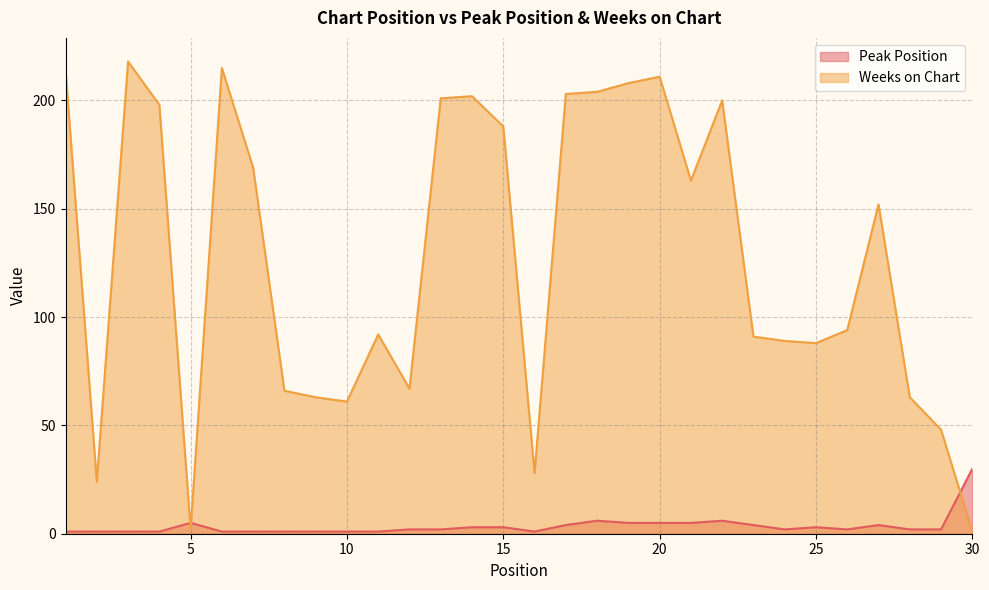

Reading left to right, list all the values displayed in this chart.

Peak Position: 1=1	2=1	3=1	4=1	5=5	6=1	7=1	8=1	9=1	10=1	11=1	12=2	13=2	14=3	15=3	16=1	17=4	18=6	19=5	20=5	21=5	22=6	23=4	24=2	25=3	26=2	27=4	28=2	29=2	30=30
Weeks on Chart: 1=214	2=24	3=218	4=198	5=2	6=215	7=169	8=66	9=63	10=61	11=92	12=67	13=201	14=202	15=188	16=28	17=203	18=204	19=208	20=211	21=163	22=200	23=91	24=89	25=88	26=94	27=152	28=63	29=48	30=1